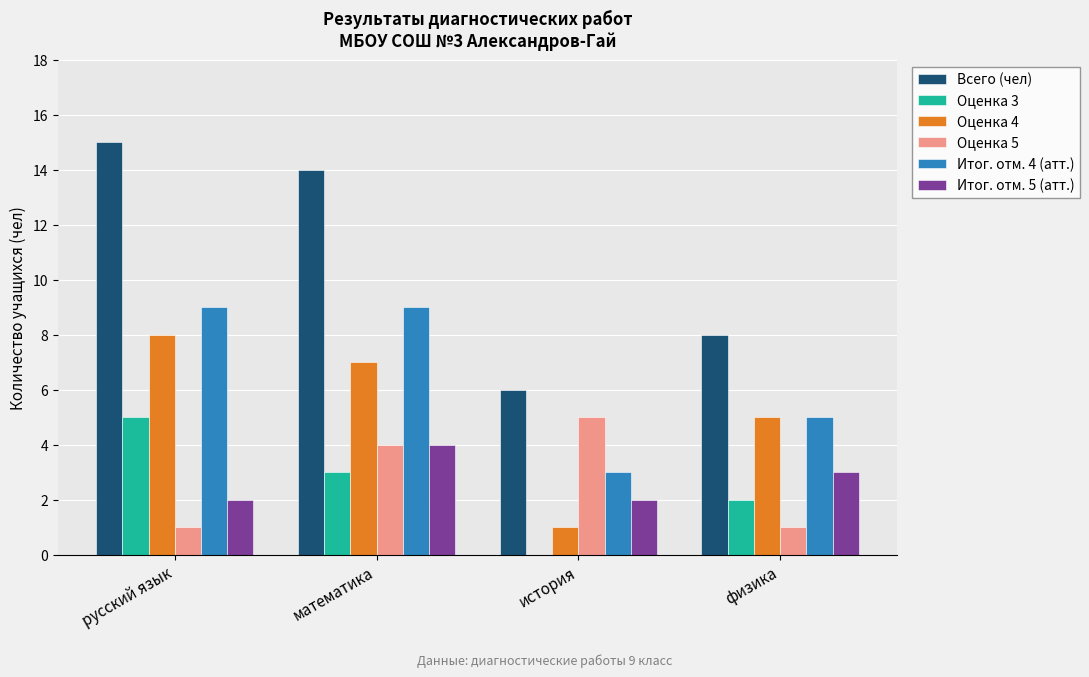

The value of Всего (чел) at история is 6. True or false?

True